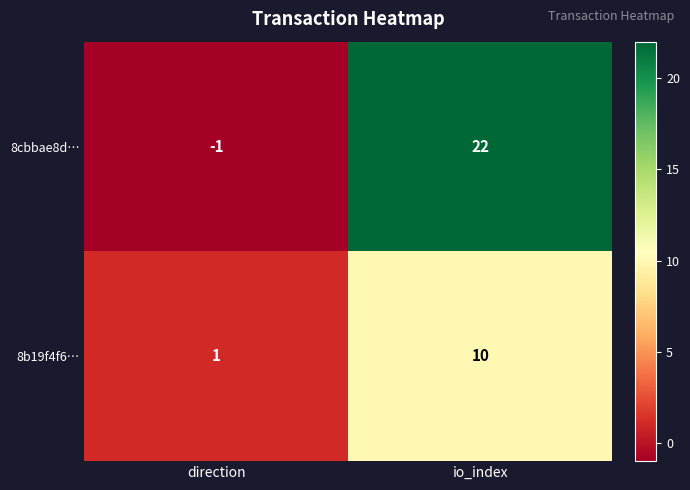

What is the difference between the highest and lowest values at io_index?

12